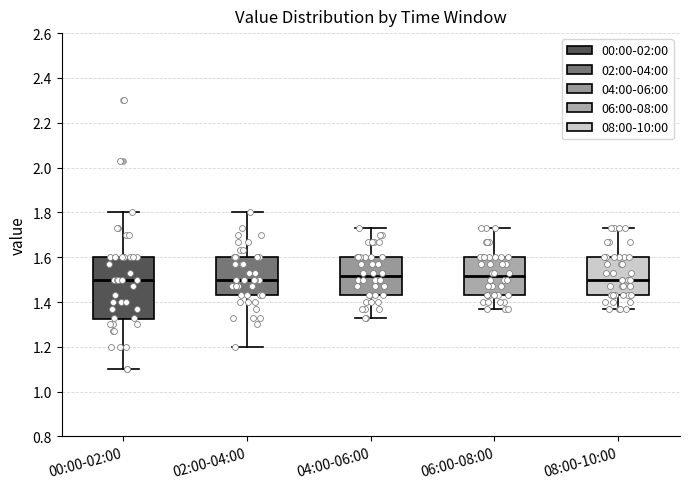

Where does the median line of the box for 08:00-10:00 sit on the y-axis? The values are not printed on the chart, so give them approximately, as read against the axis.

1.50